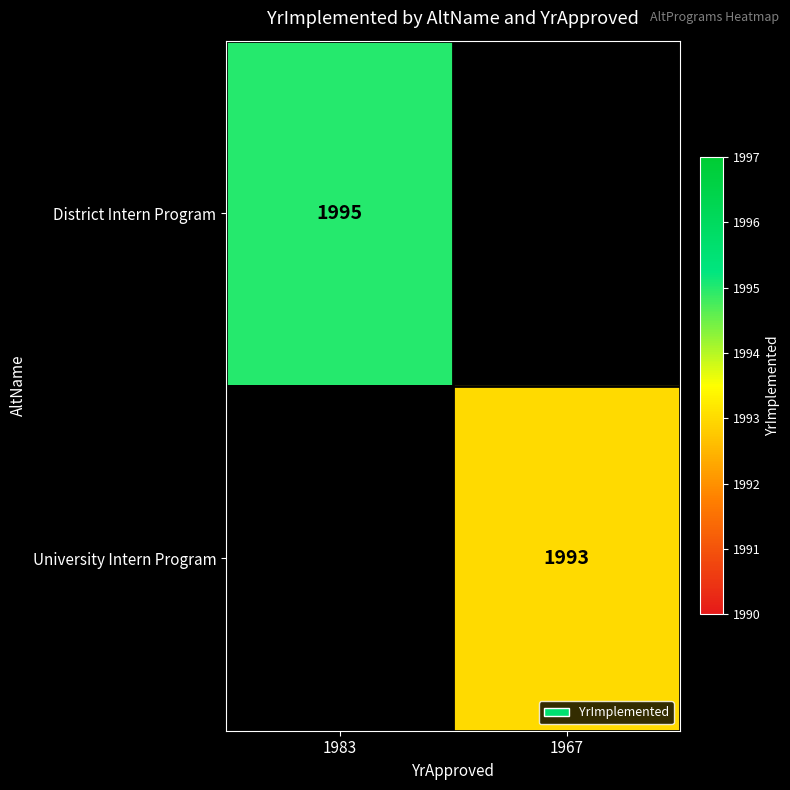

Is the value of University Intern Program at 1967 greater than the value of District Intern Program at 1983?

No